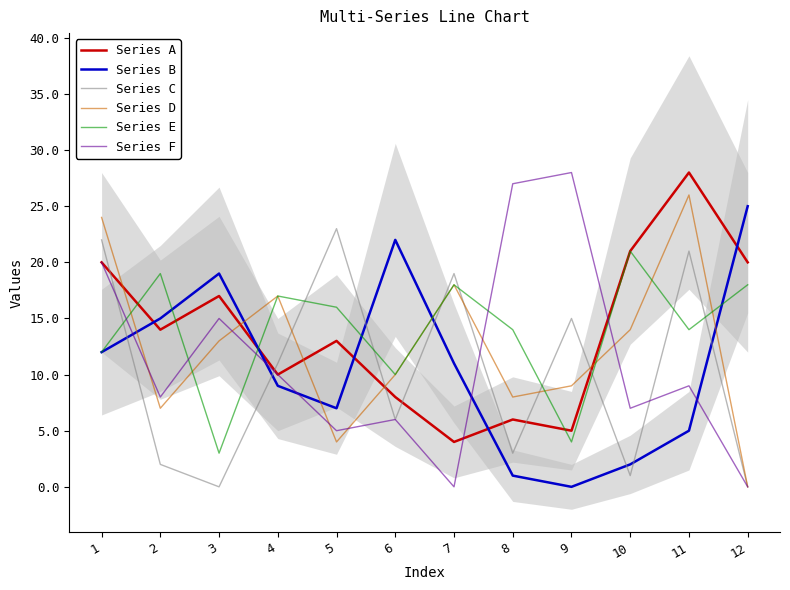

At how many categories does at least one series exceed 26?

3